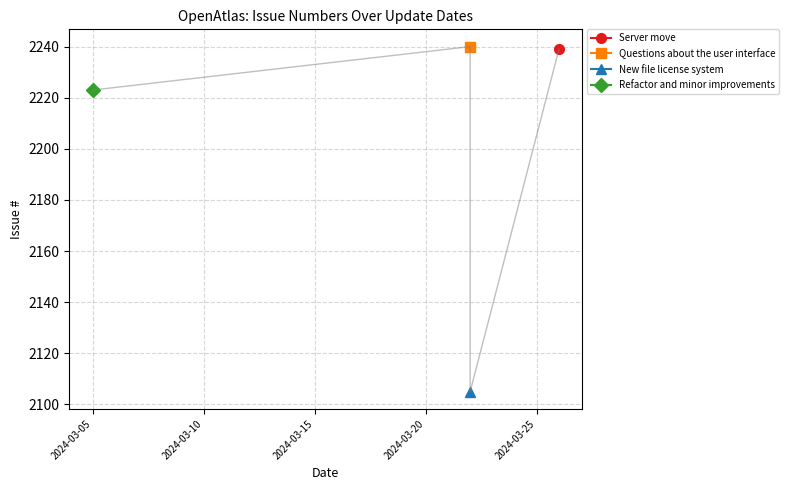

List the labels in order of value, largest first.

2024-03-22, 2024-03-26, 2024-03-05, 2024-03-22